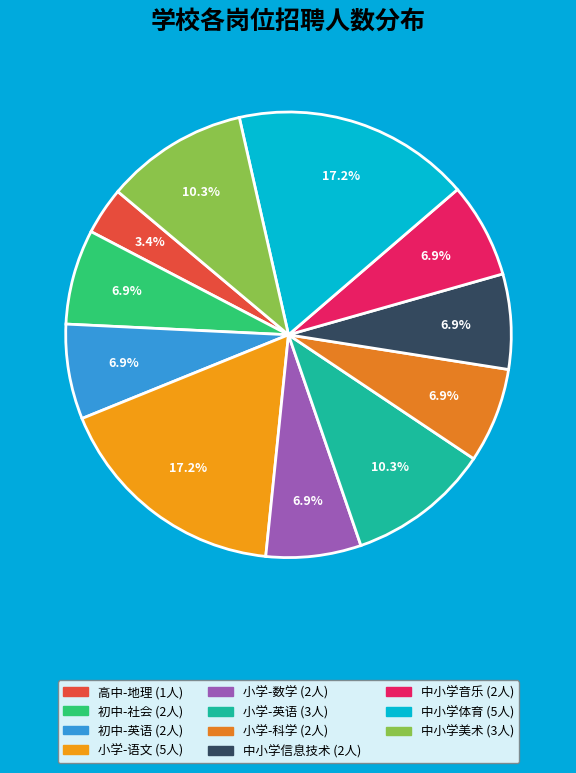

How many slices are in this pie chart?

11